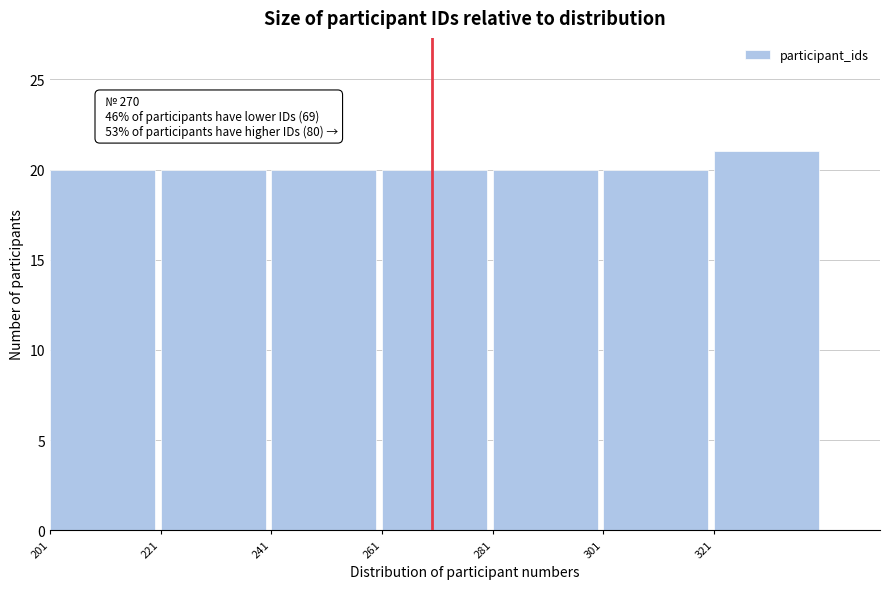

Over which range of the x-axis is the bar tallest?

321 to 341